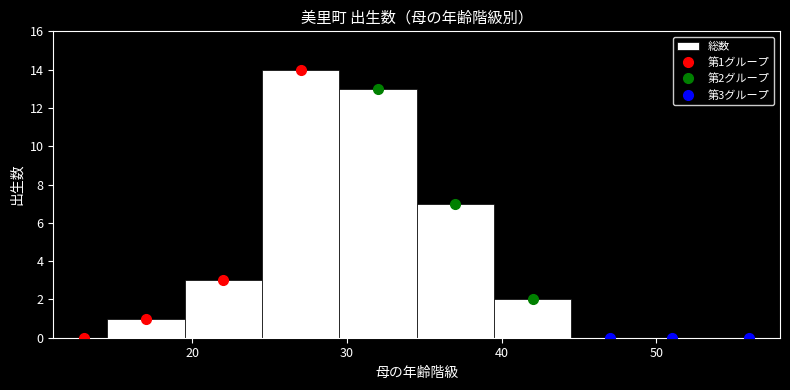

Around what value on the x-axis is the tallest bar? Give the approximate position of its centre, as read against the axis.

27